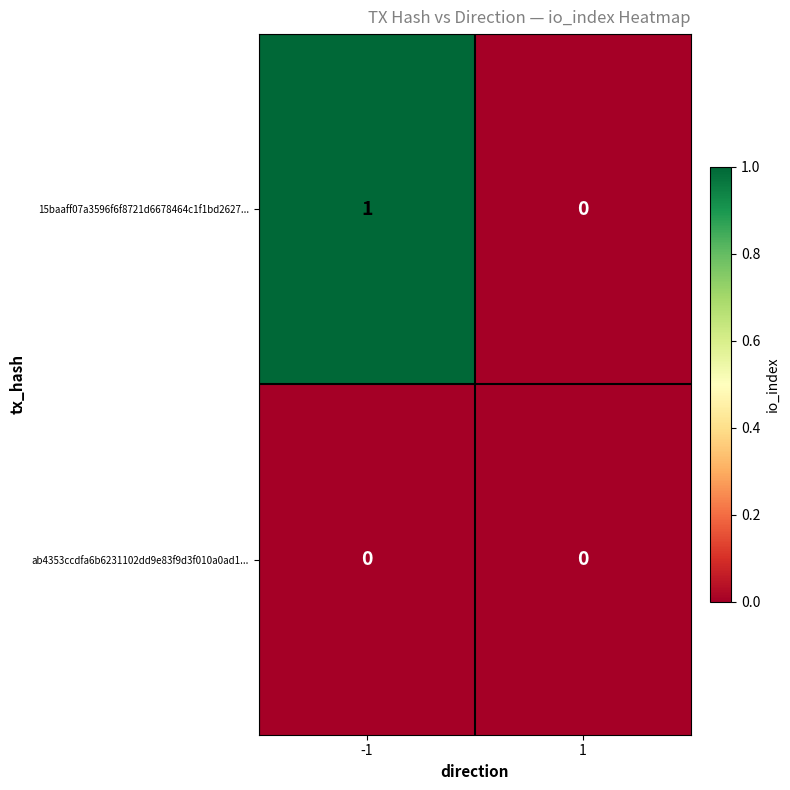

Rank the series by their average value, from highest to lowest.

15baaff07a3596f6f8721d6678464c1f1bd2627..., ab4353ccdfa6b6231102dd9e83f9d3f010a0ad1...